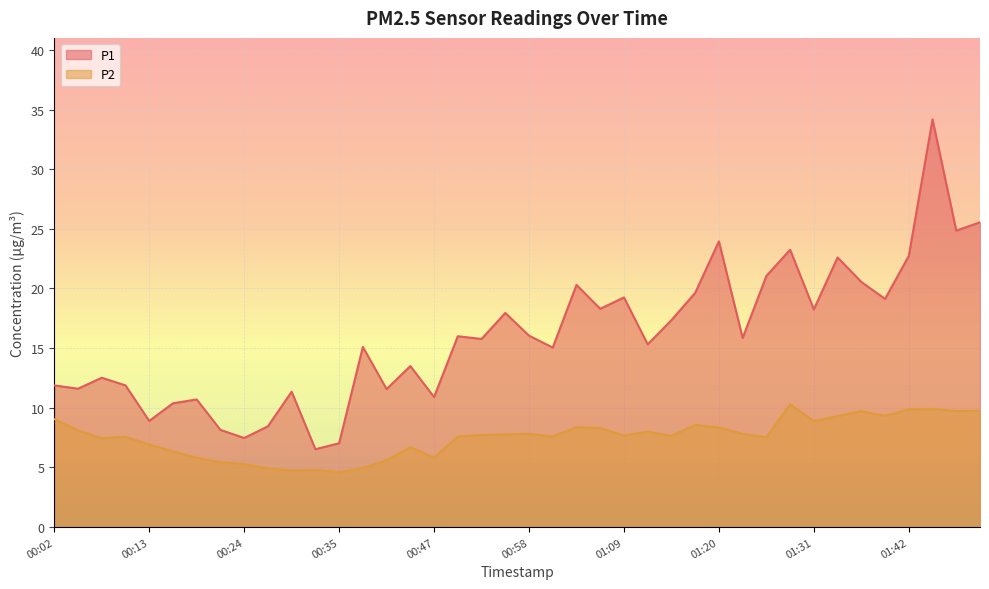

What is the maximum value for P1?

34.2